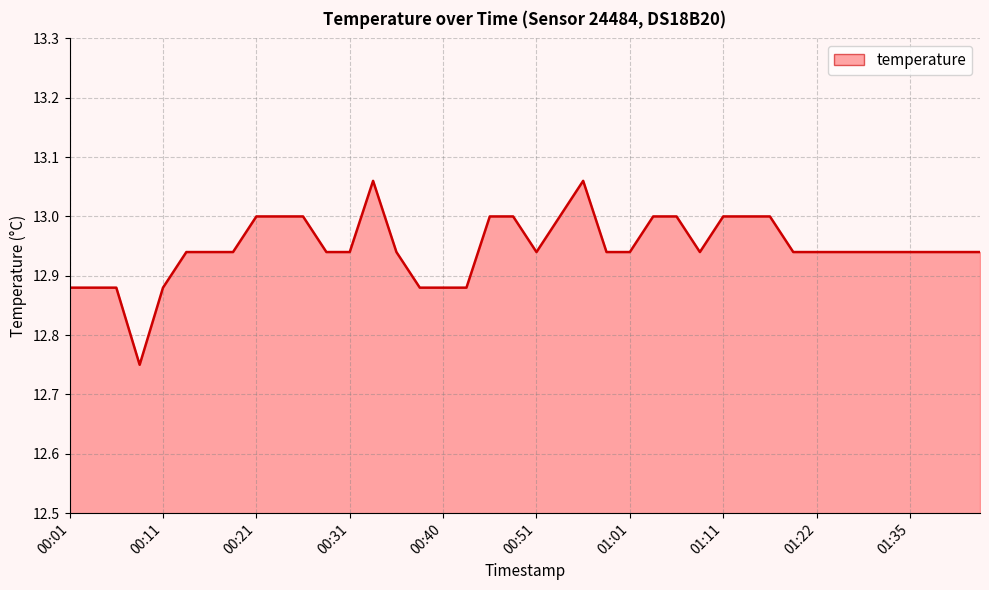

What is the difference between the maximum and minimum values?

0.3